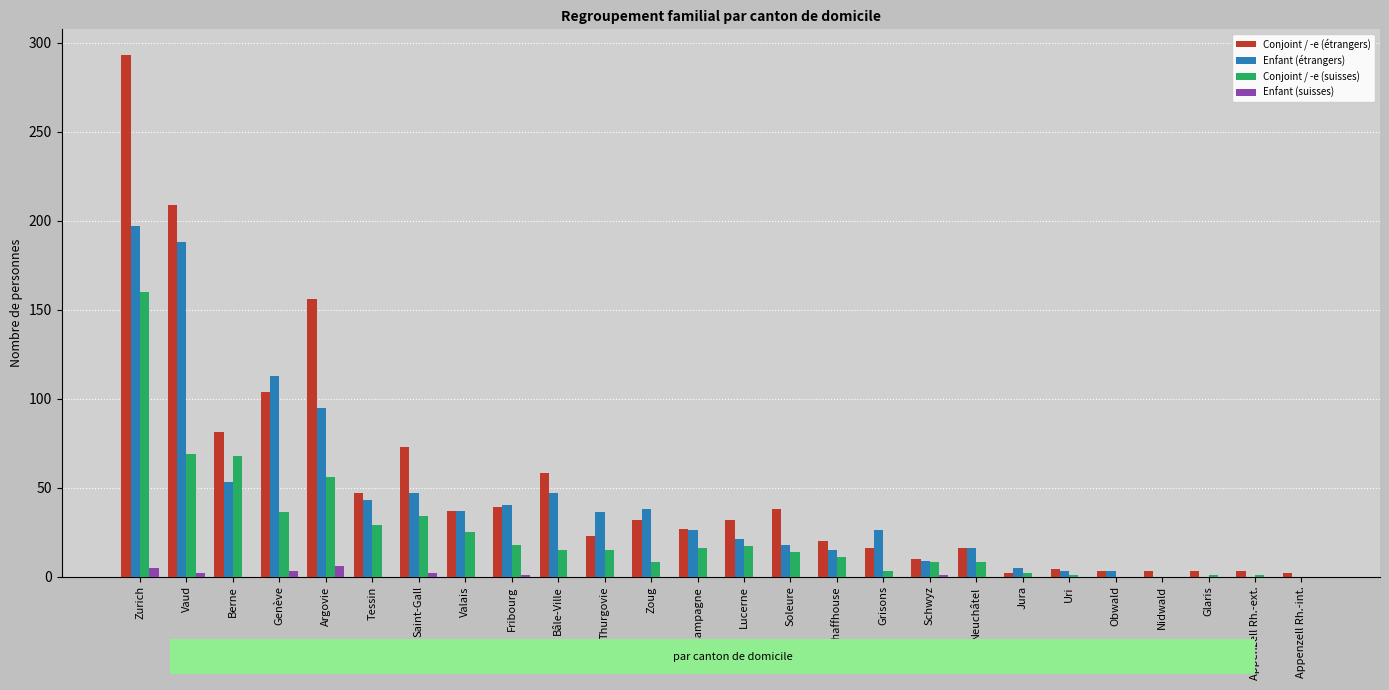

What is the sum of the Enfant (étrangers) values at Nidwald and Zurich?

197